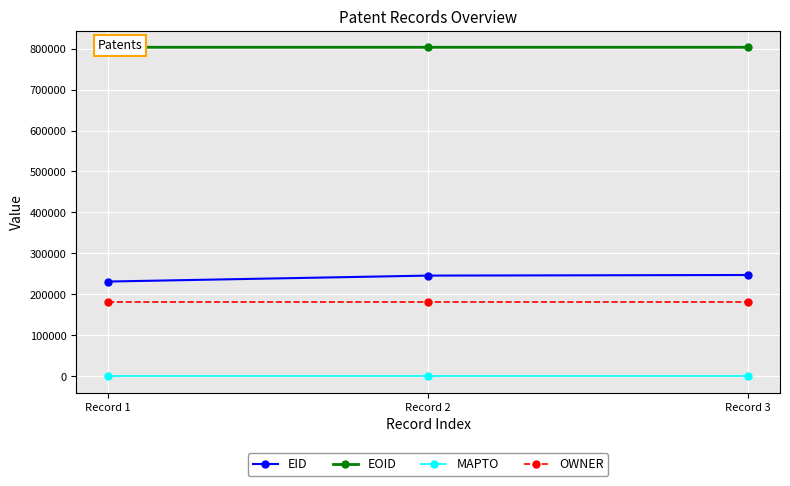

At how many categories does at least one series exceed 404963?

3